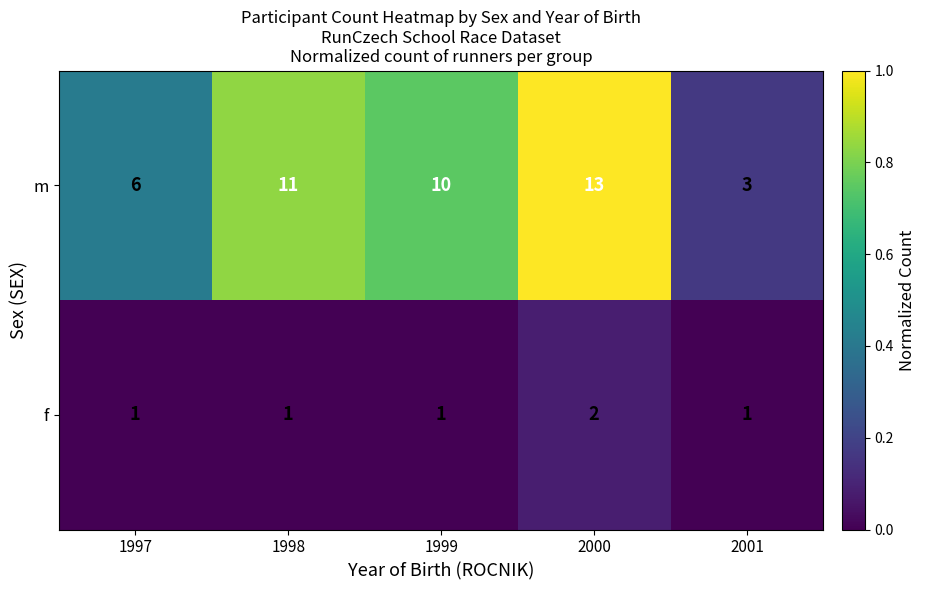

Is the value of f at 2001 greater than the value of m at 2000?

No